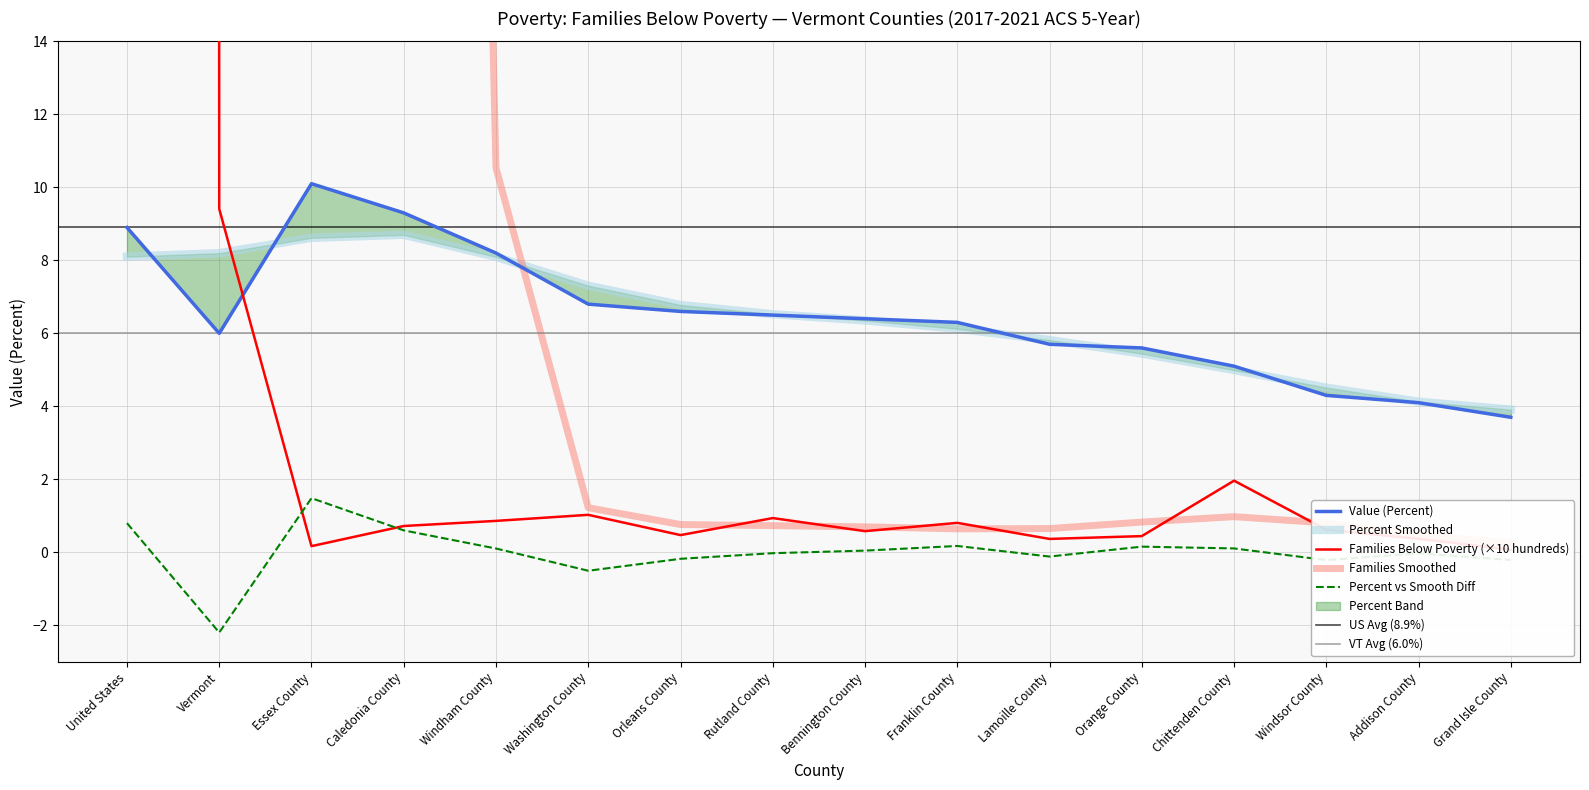

At which label does Value (Percent) first exceed 6?

United States